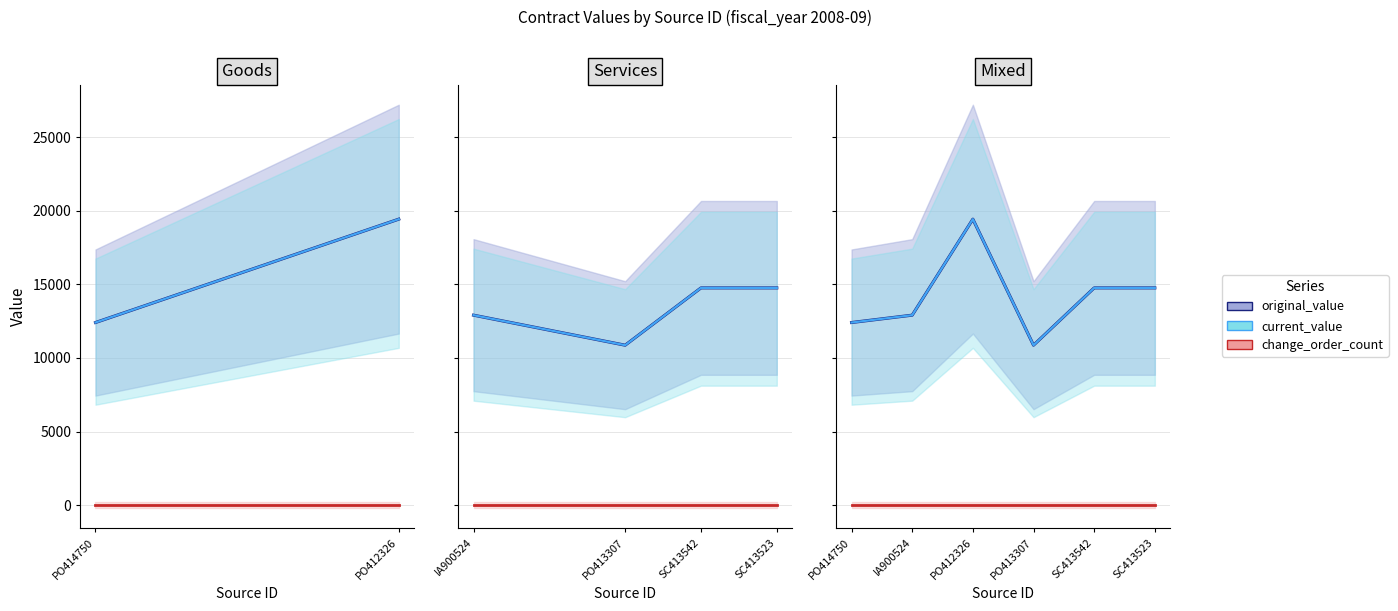

What position from the left is PO414750?

1